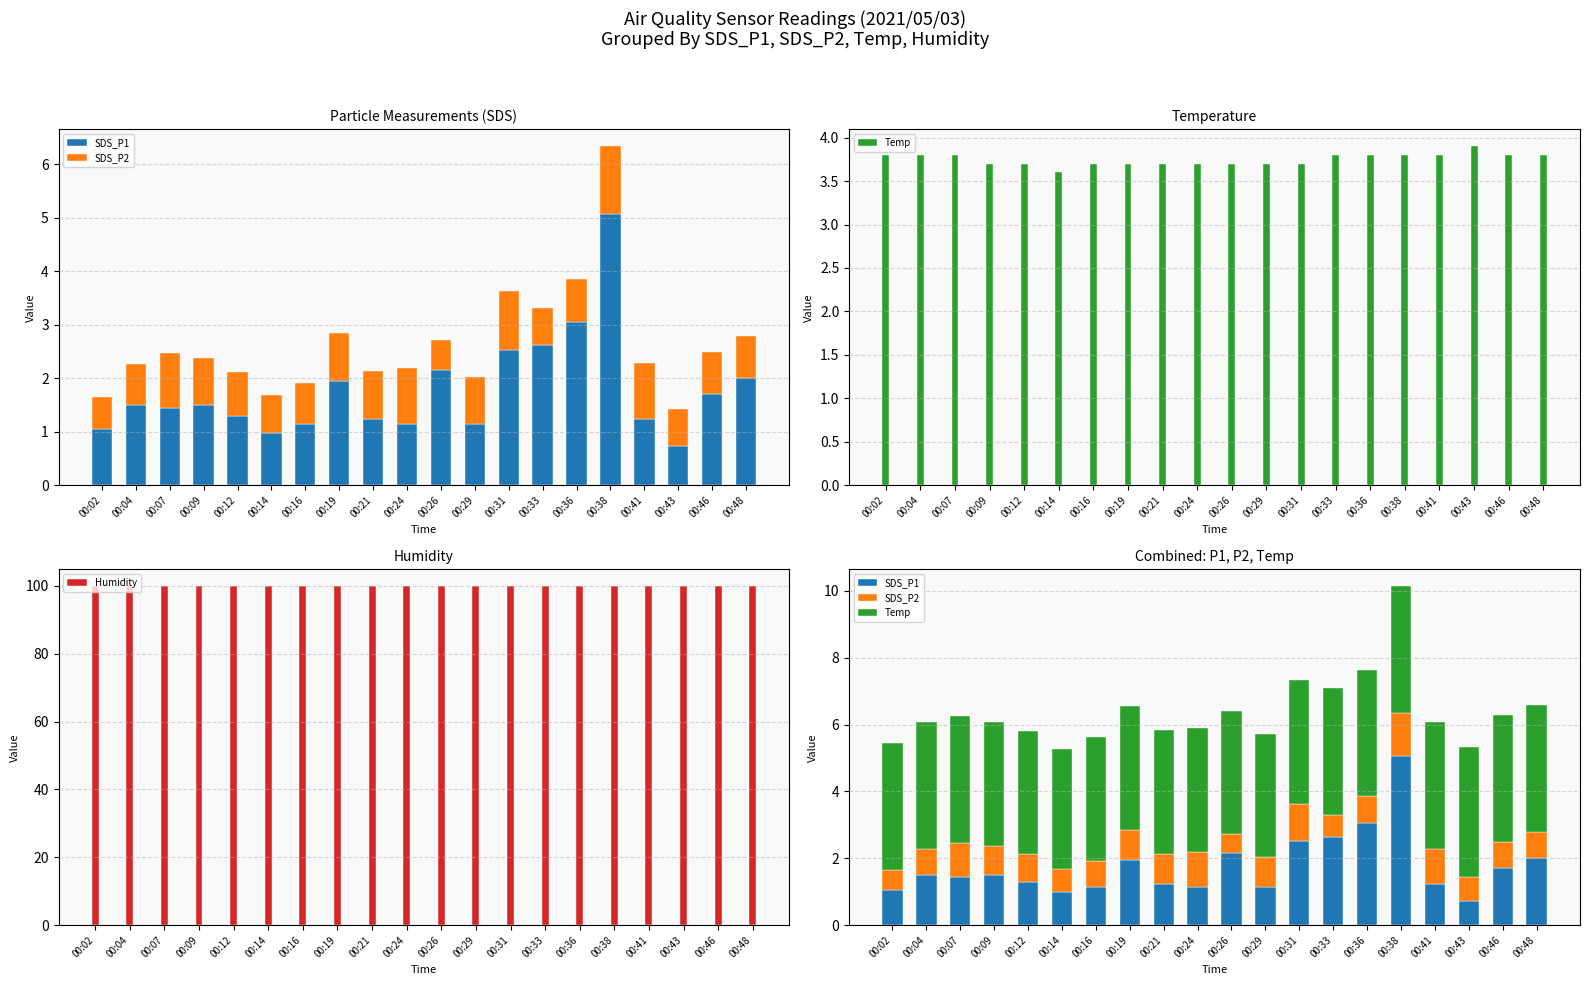

Is it true that Temp equals 6.1 at 00:29?

False